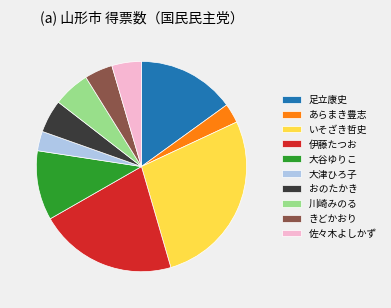

The きどかおり slice represents 4% of the pie. True or false?

True